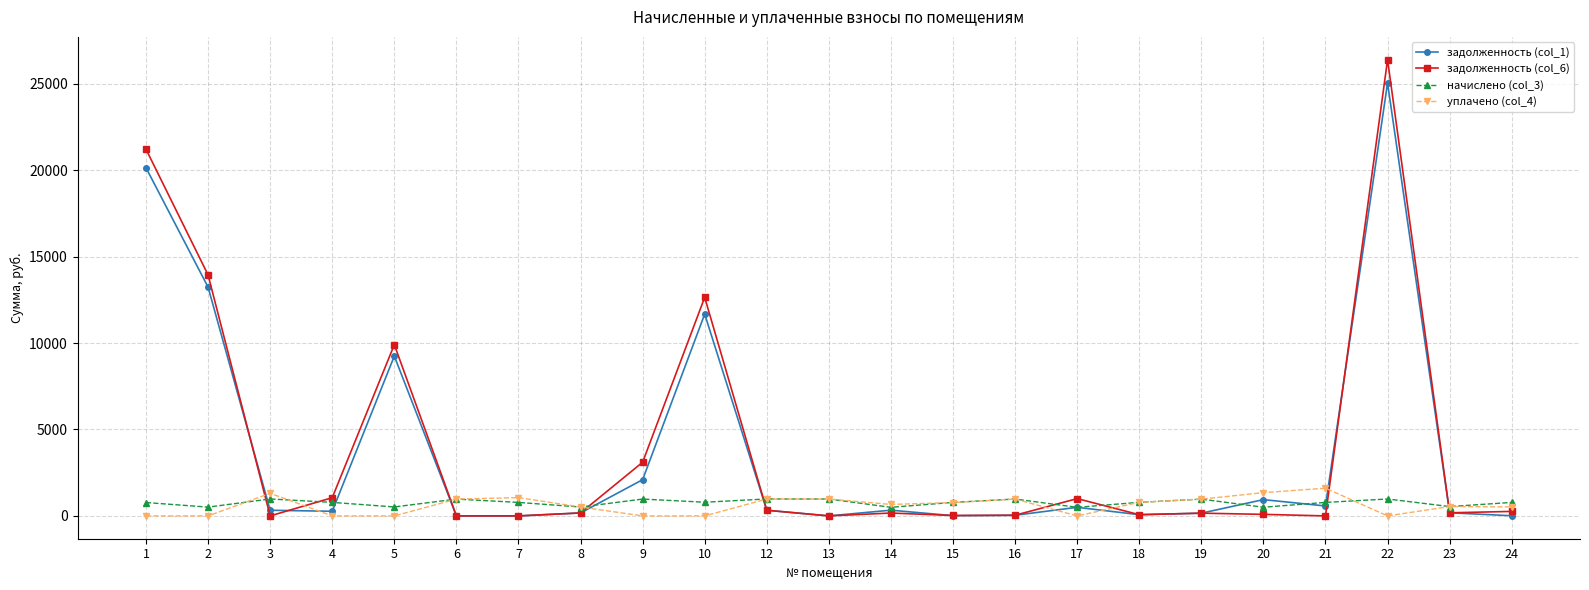

What is the maximum value for задолженность (col_6)?

26397.2